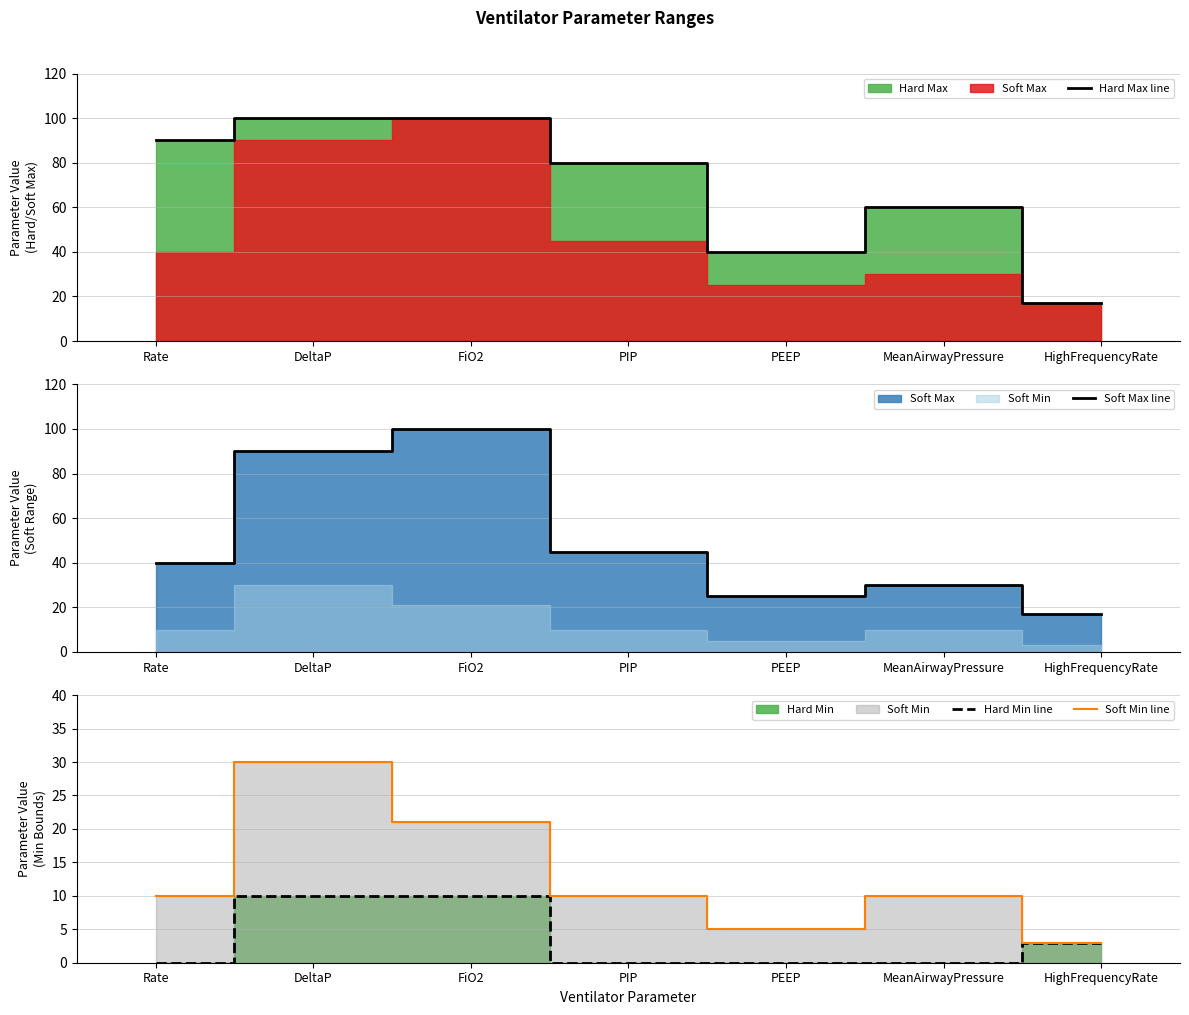

True or false: Soft Max line has a value of 40 at Rate.

True